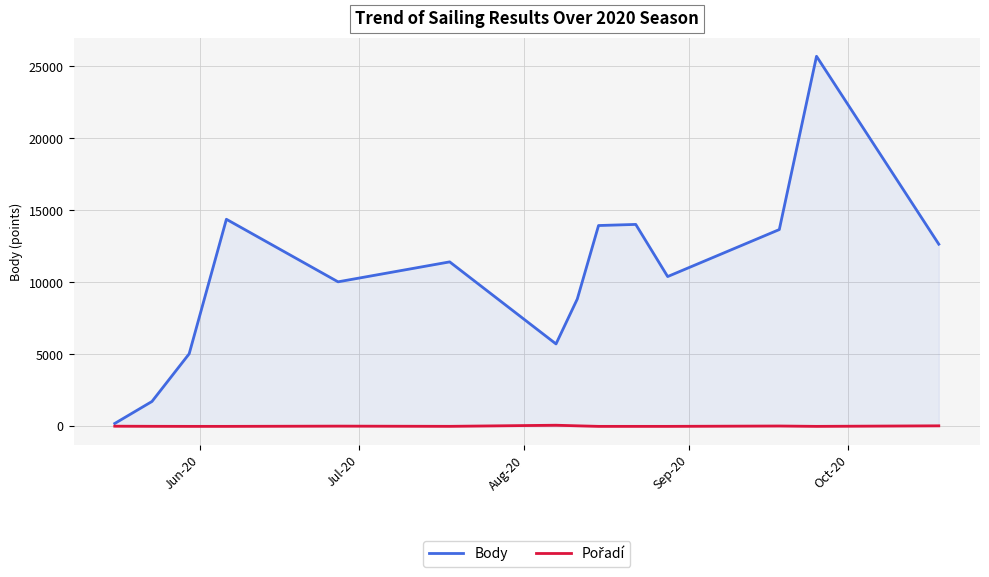

Which series has the widest spread of values?

Body